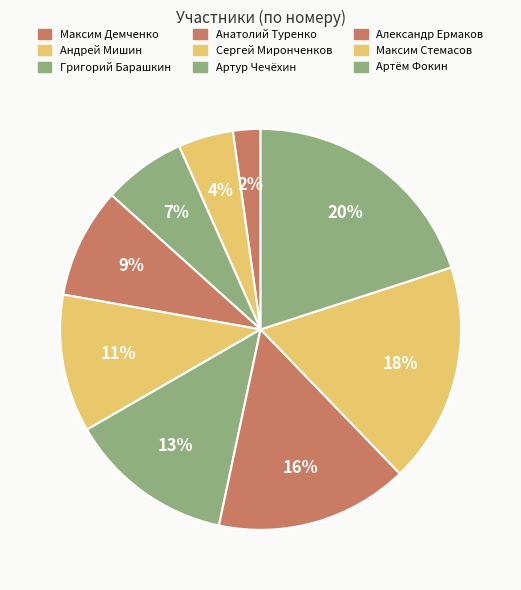

Count the number of slices in the pie.

9